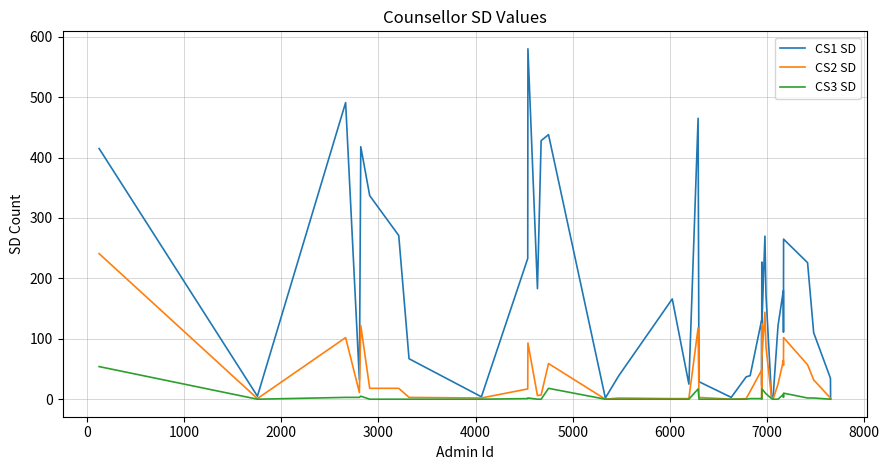

Rank the series by their average value, from highest to lowest.

CS1 SD, CS2 SD, CS3 SD